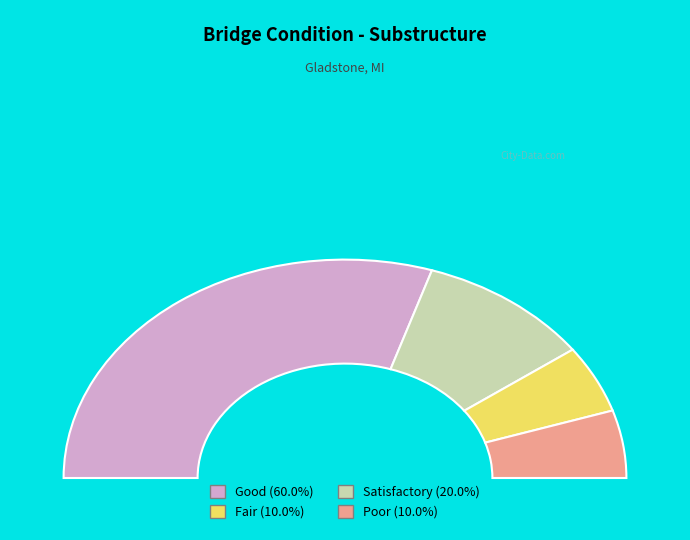

Does 3 represent more than half of the total?

No